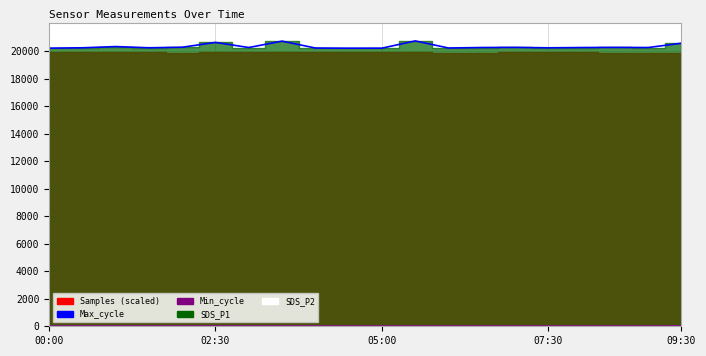

What position from the right is 00:00?

20